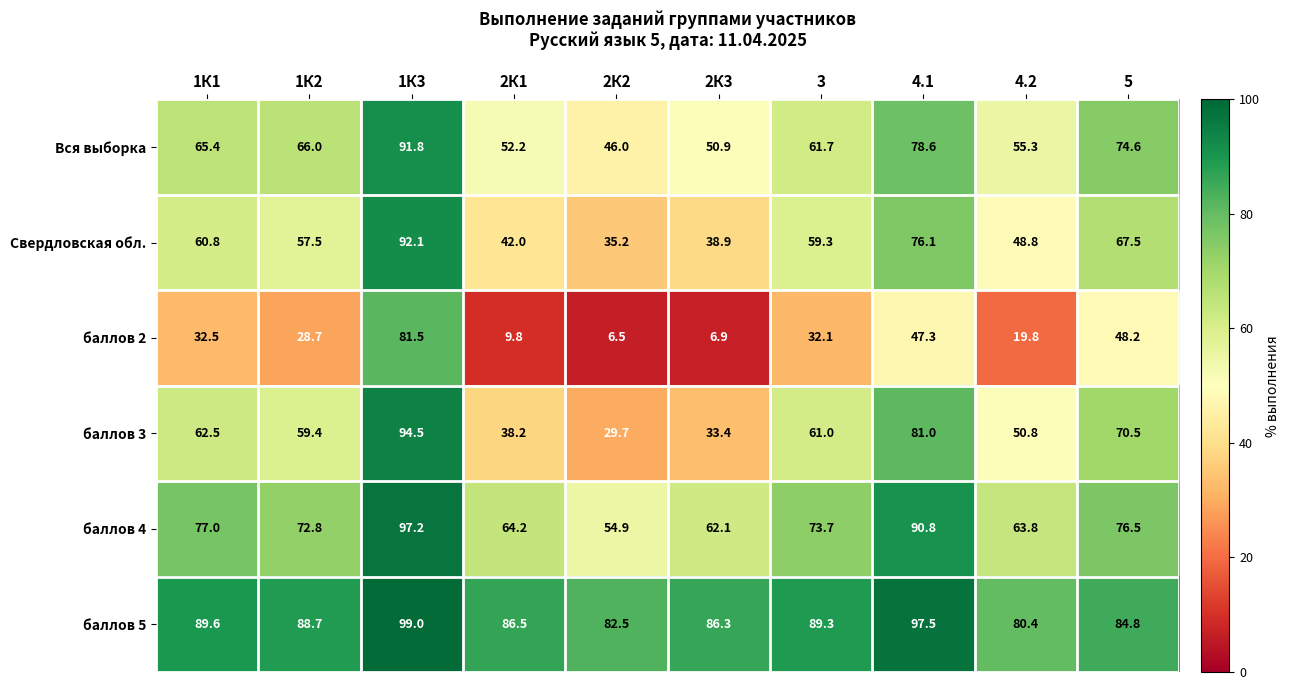

The Вся выборка series shows 29.9 at 4.2. True or false?

False